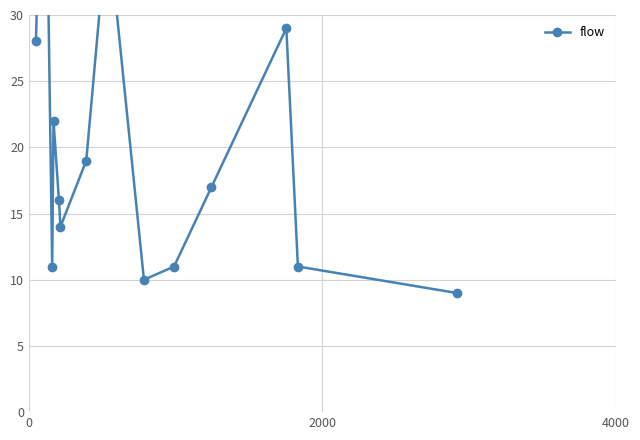

Is it true that the value at 9 is 5?

False